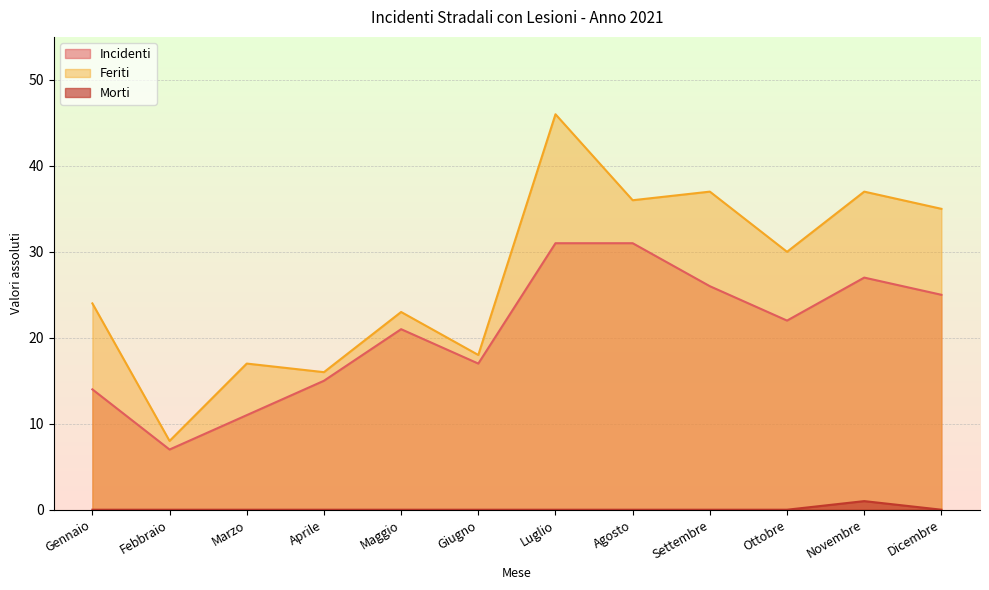

What is the difference between the highest and lowest values at Settembre?

37